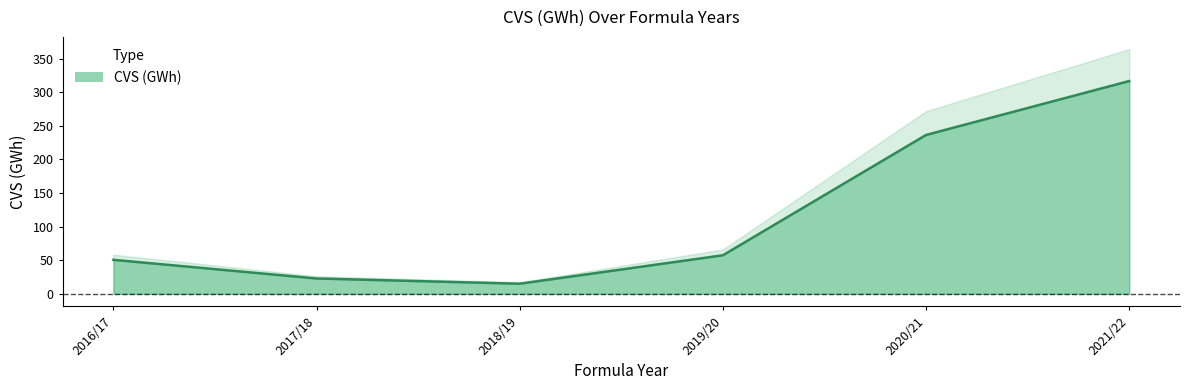

Reading left to right, list all the values displayed in this chart.

50.6	22.8	15.1	57.4	236.3	316.5